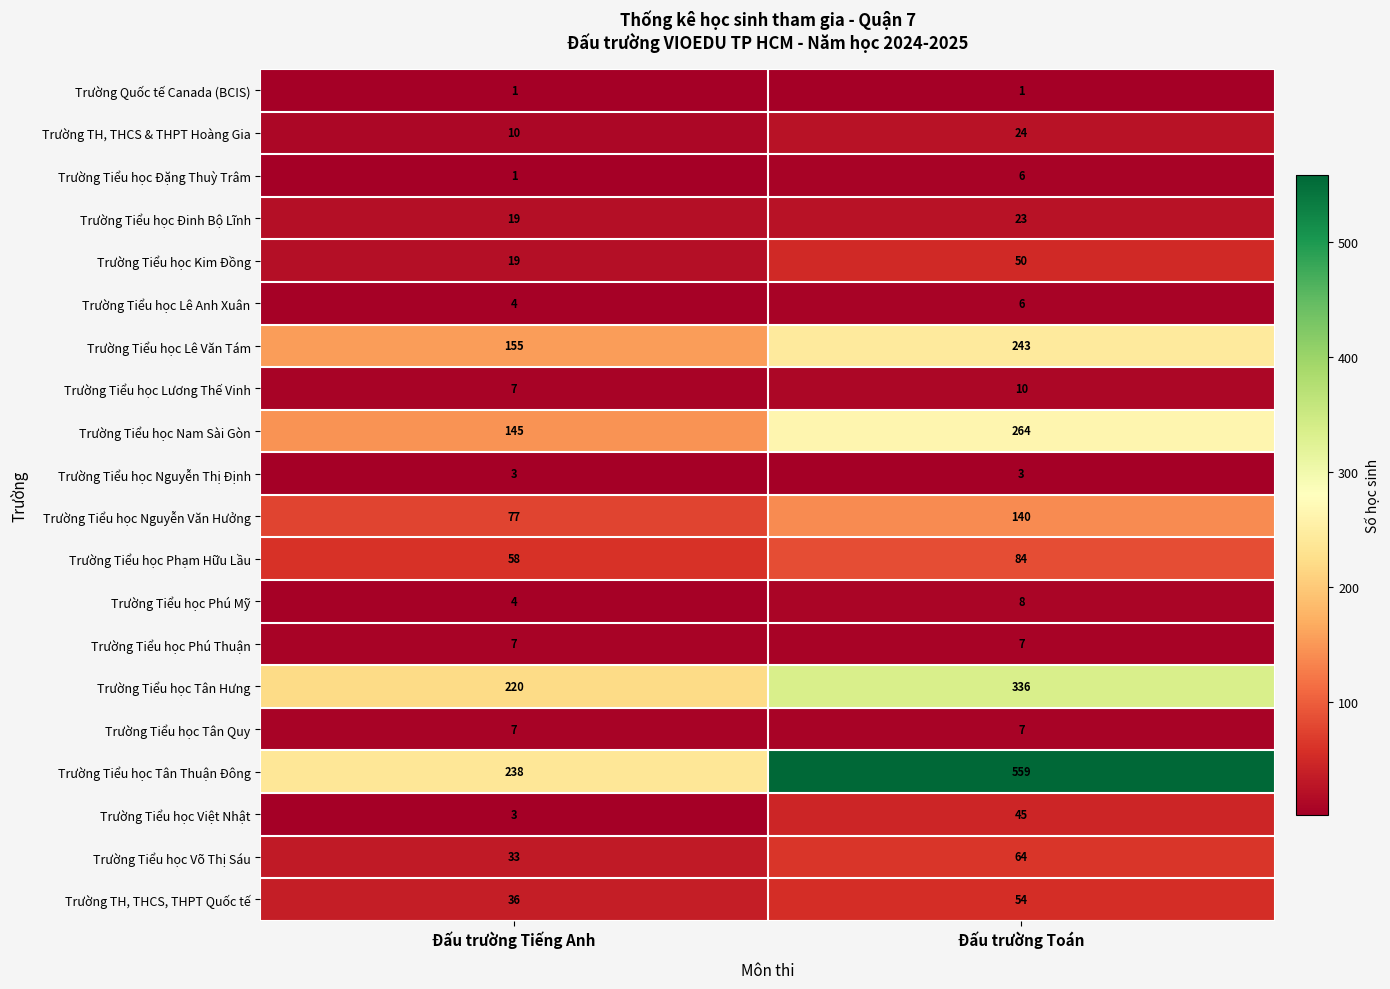

What is the lowest value of the Trường TH, THCS, THPT Quốc tế series?

36